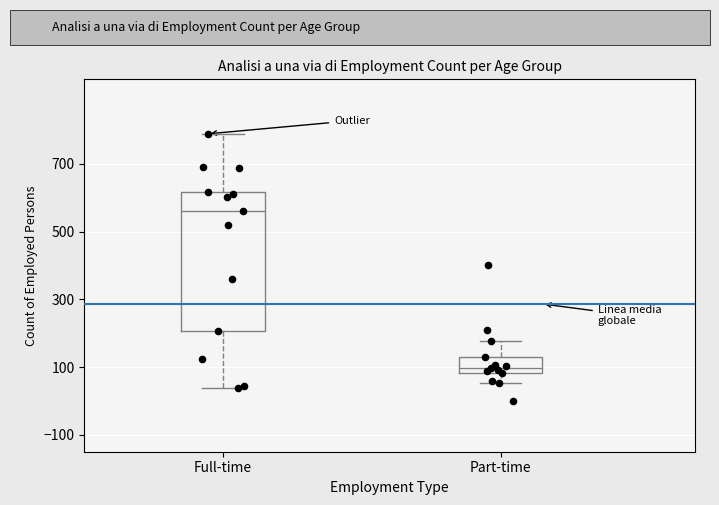

Which box has the lowest median line?

Part-time